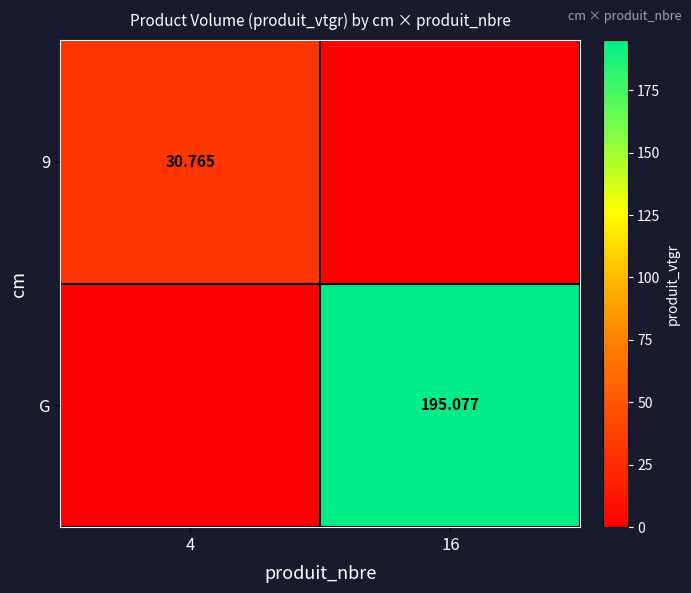

Is the value of 9 at 16 greater than the value of G at 4?

No